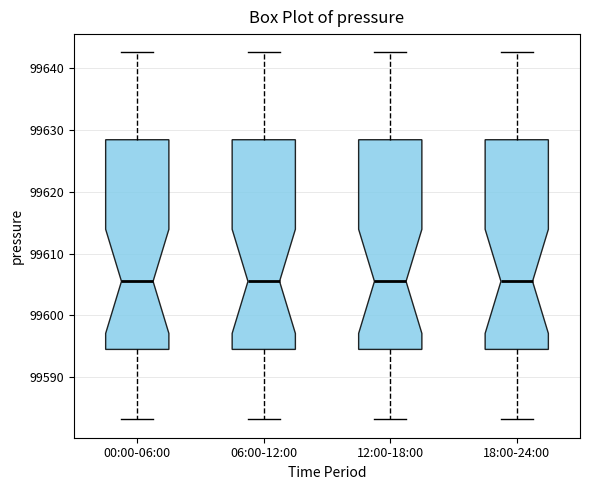

Reading left to right, read every box against the y-axis: the position of its median line, the range the box covers, and the ends of its whiskers. The values are not printed on the chart, so give them approximately, as read against the axis.

00:00-06:00: median 99605, box 99594 to 99628, whiskers 99583 to 99643
06:00-12:00: median 99605, box 99594 to 99628, whiskers 99583 to 99643
12:00-18:00: median 99605, box 99594 to 99628, whiskers 99583 to 99643
18:00-24:00: median 99605, box 99594 to 99628, whiskers 99583 to 99643